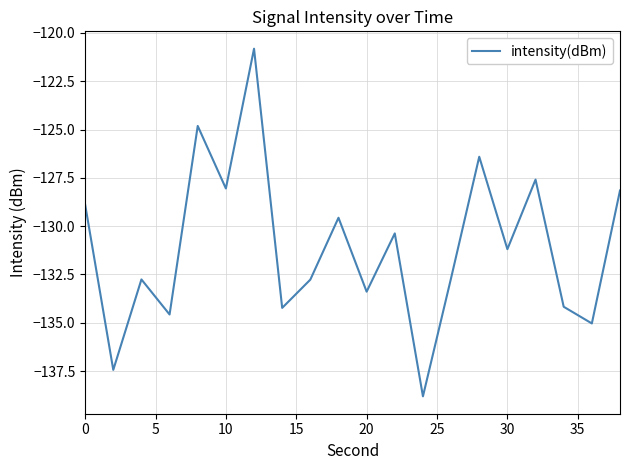

What is the minimum value shown in the chart?

-138.8